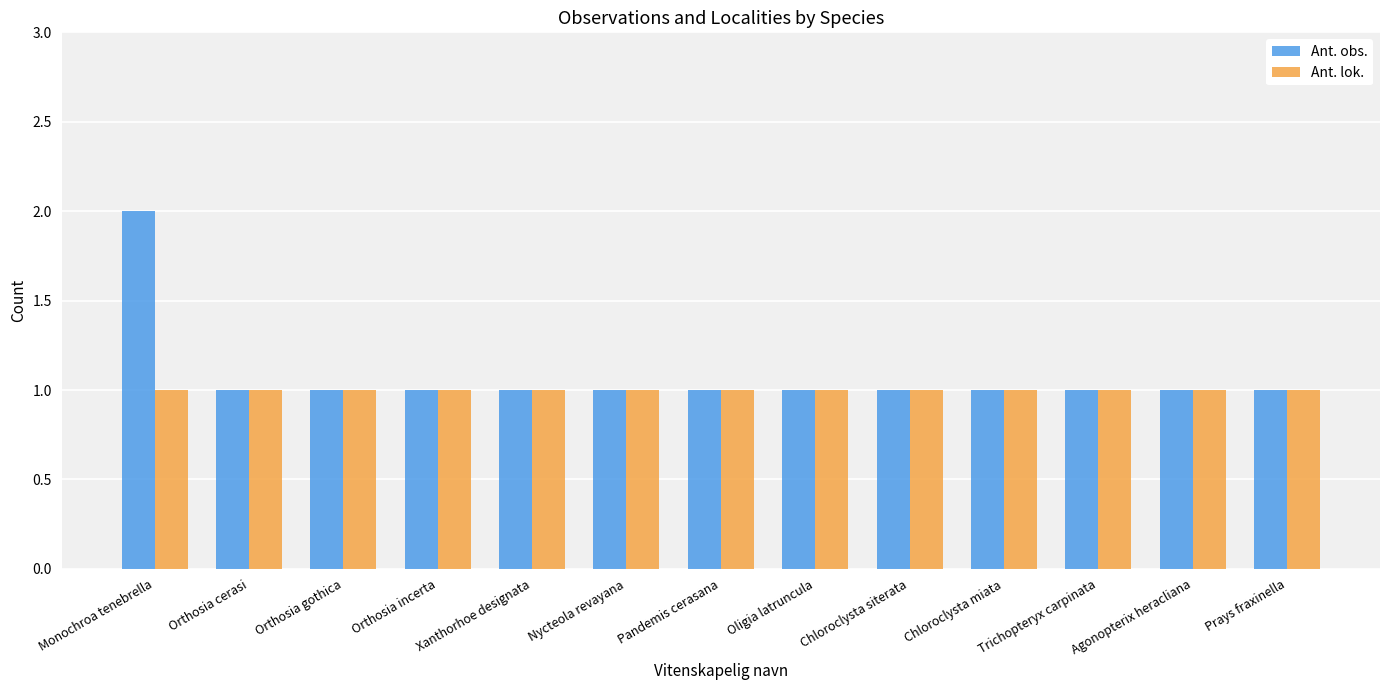

What position from the left is Oligia latruncula?

8